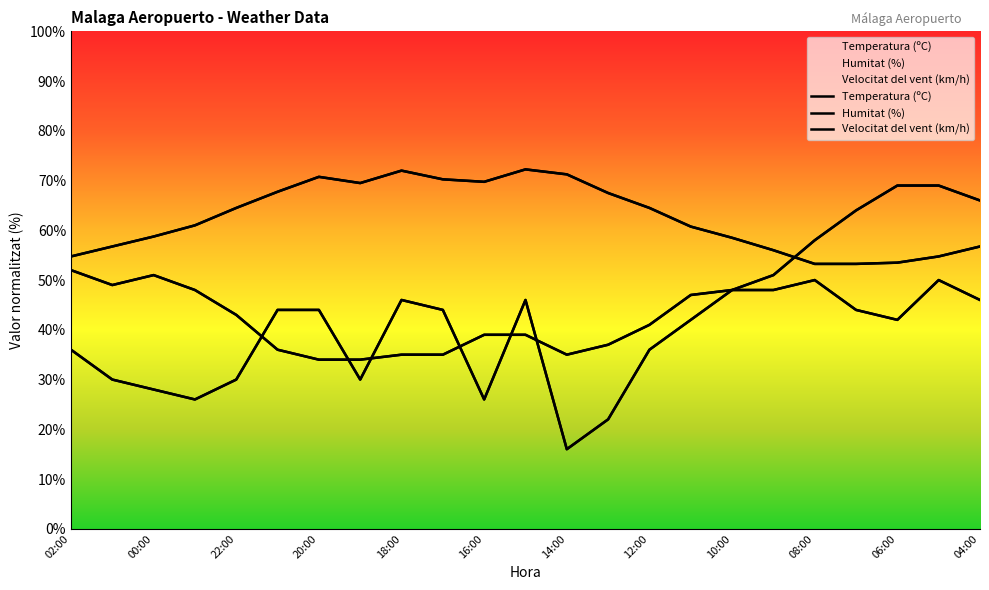

At which category does the chart reach its minimum across all series?

14:00